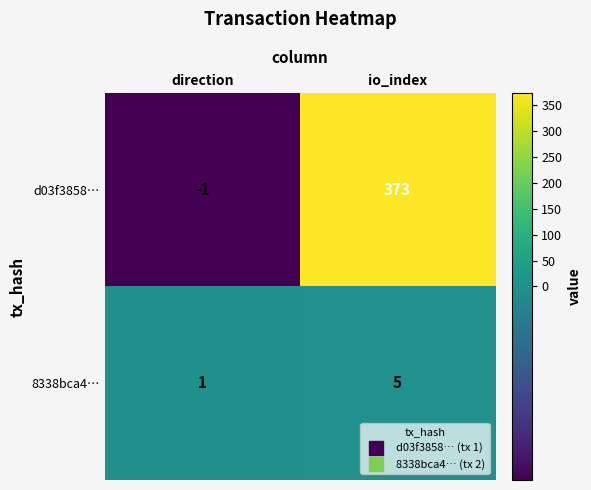

Between direction and io_index, which series saw the biggest shift?

d03f3858…